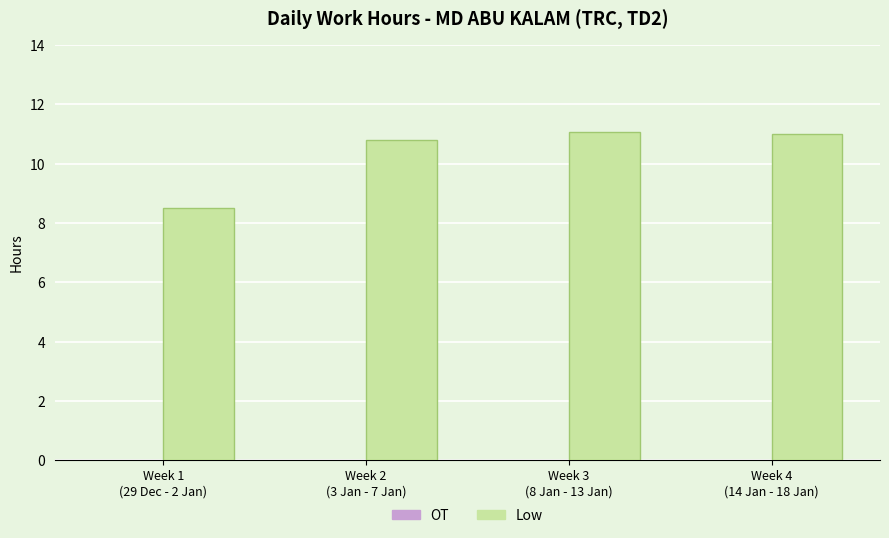

What is the greatest value displayed?

11.1